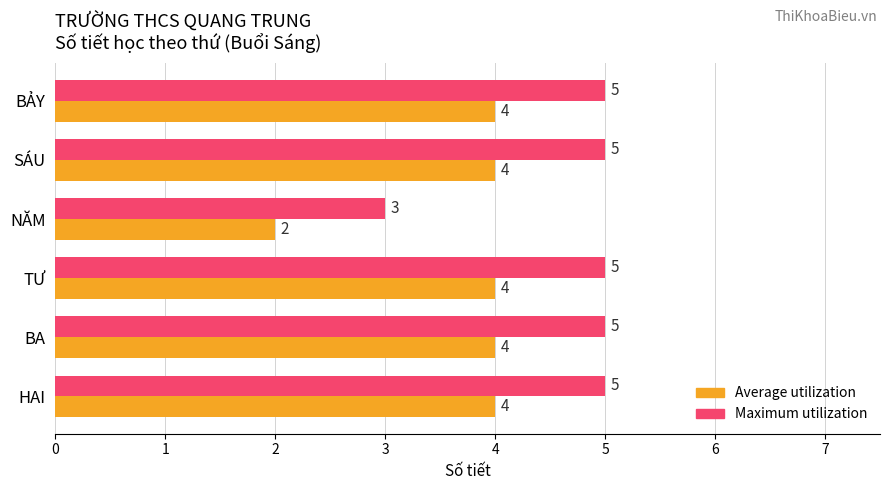

The value of Maximum utilization at HAI is 5. True or false?

True